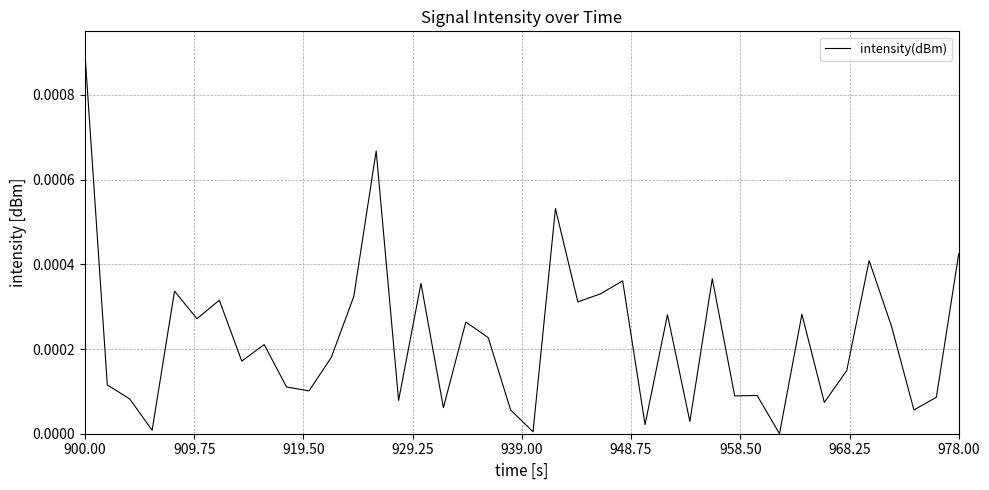

How many lines are shown in the chart?

1